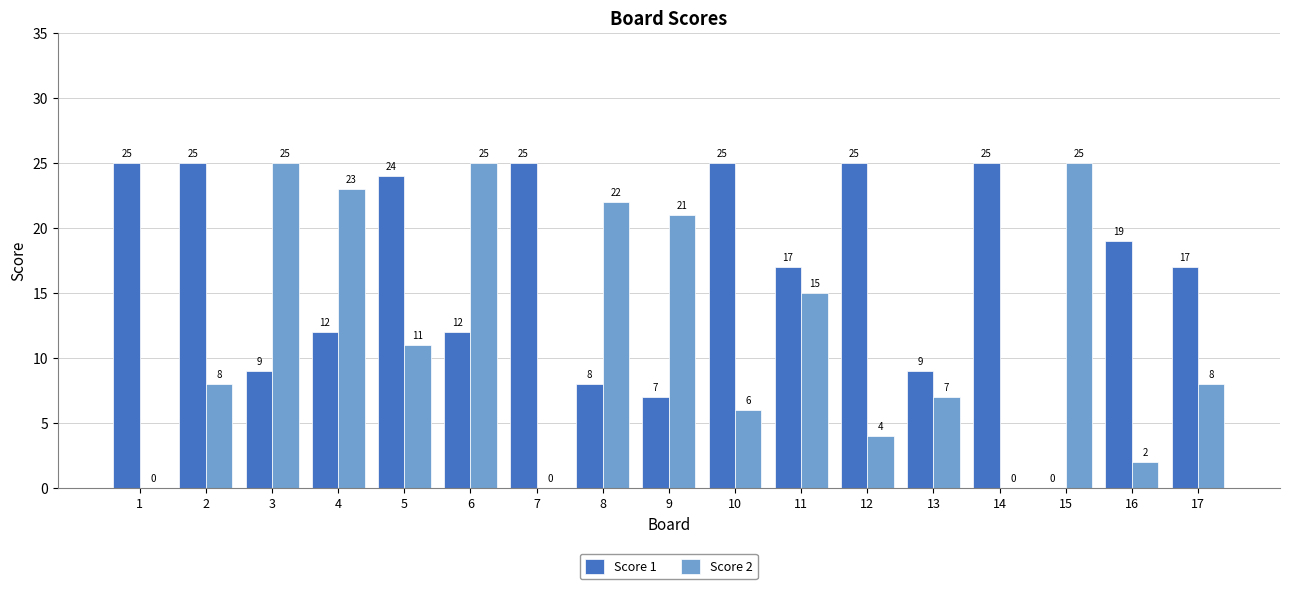

Reading left to right, what are all the values shown in this chart?

Score 1: 25	25	9	12	24	12	25	8	7	25	17	25	9	25	0	19	17
Score 2: 0	8	25	23	11	25	0	22	21	6	15	4	7	0	25	2	8